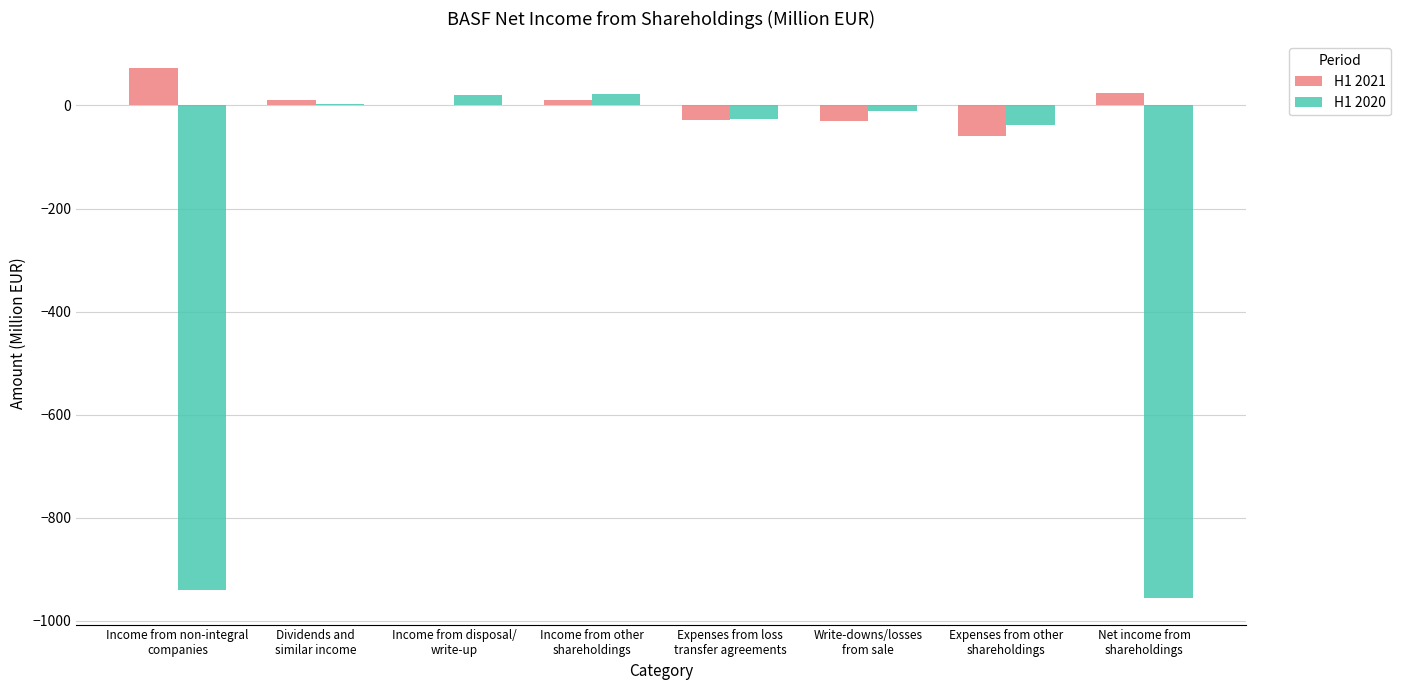

What is the greatest value displayed?

73